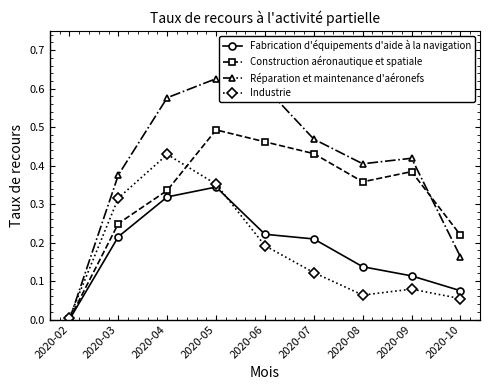

Where is the first local maximum for Réparation et maintenance d'aéronefs?

2020-05